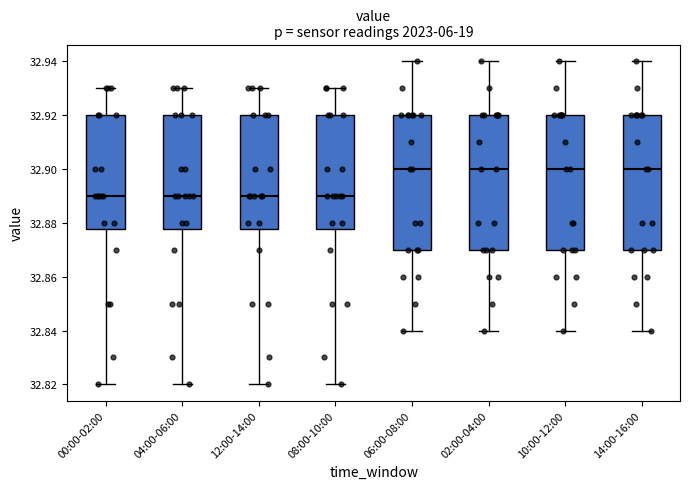

Reading left to right, transcribe this box plot: for each box, give where its median line is, the range the box spans, and where its two whiskers end, as read against the y-axis. The values are not printed on the chart, so give them approximately, as read against the axis.

00:00-02:00: median 32.890, box 32.878 to 32.920, whiskers 32.820 to 32.930
04:00-06:00: median 32.890, box 32.878 to 32.920, whiskers 32.820 to 32.930
12:00-14:00: median 32.890, box 32.878 to 32.920, whiskers 32.820 to 32.930
08:00-10:00: median 32.890, box 32.878 to 32.920, whiskers 32.820 to 32.930
06:00-08:00: median 32.900, box 32.870 to 32.920, whiskers 32.840 to 32.940
02:00-04:00: median 32.900, box 32.870 to 32.920, whiskers 32.840 to 32.940
10:00-12:00: median 32.900, box 32.870 to 32.920, whiskers 32.840 to 32.940
14:00-16:00: median 32.900, box 32.870 to 32.920, whiskers 32.840 to 32.940